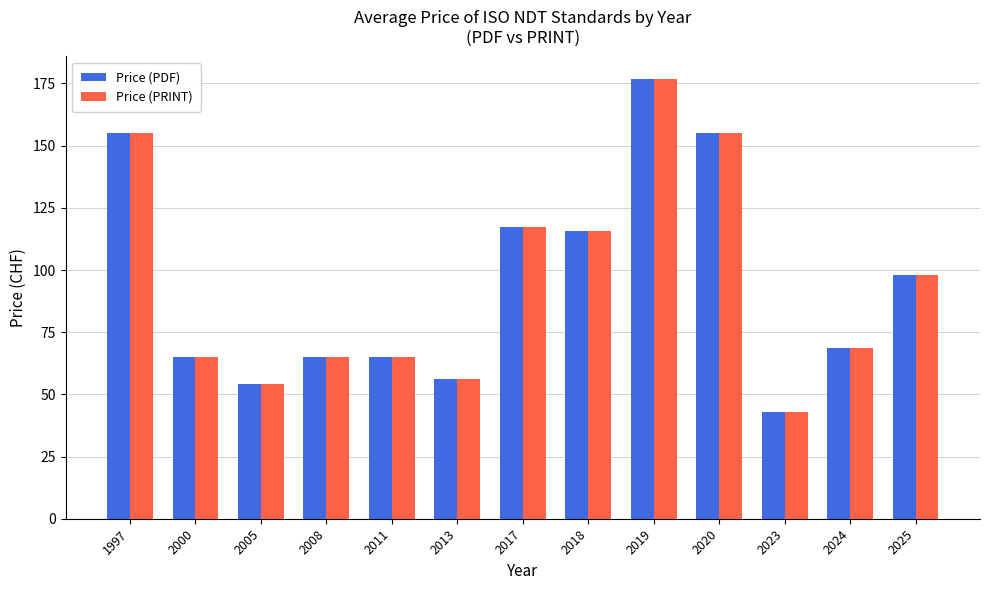

Which category has the highest value across all series?

2019